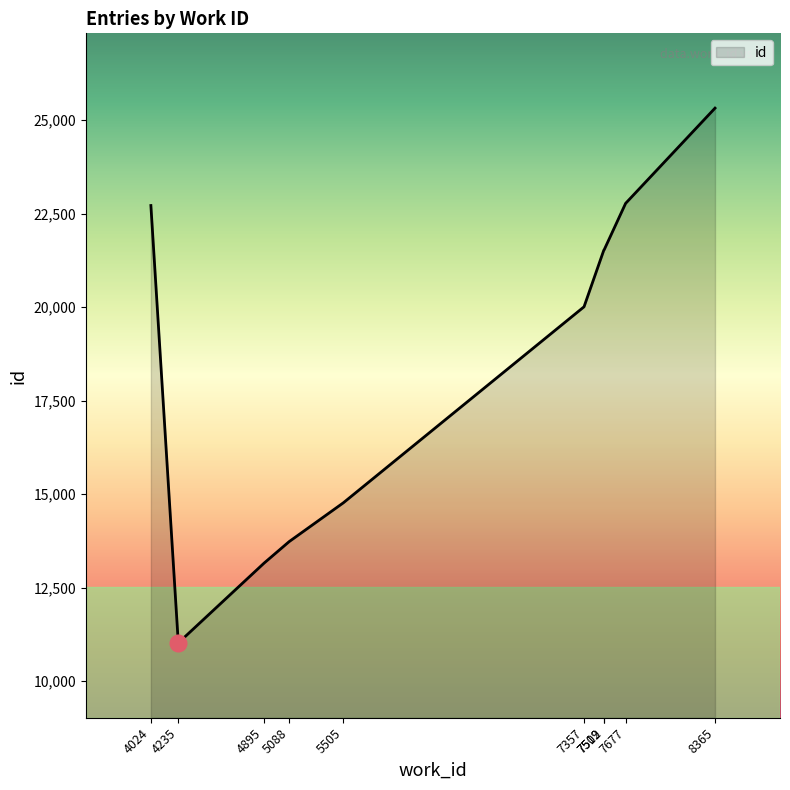

What is the smallest value displayed?

11022